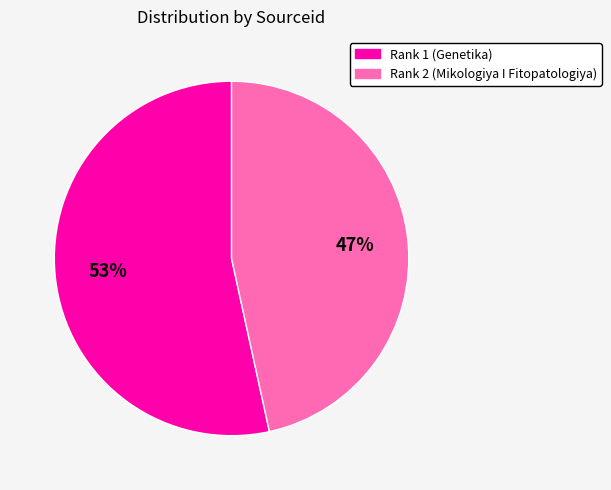

True or false: Rank 2 (Mikologiya I Fitopatologiya) accounts for 52% of the total.

False